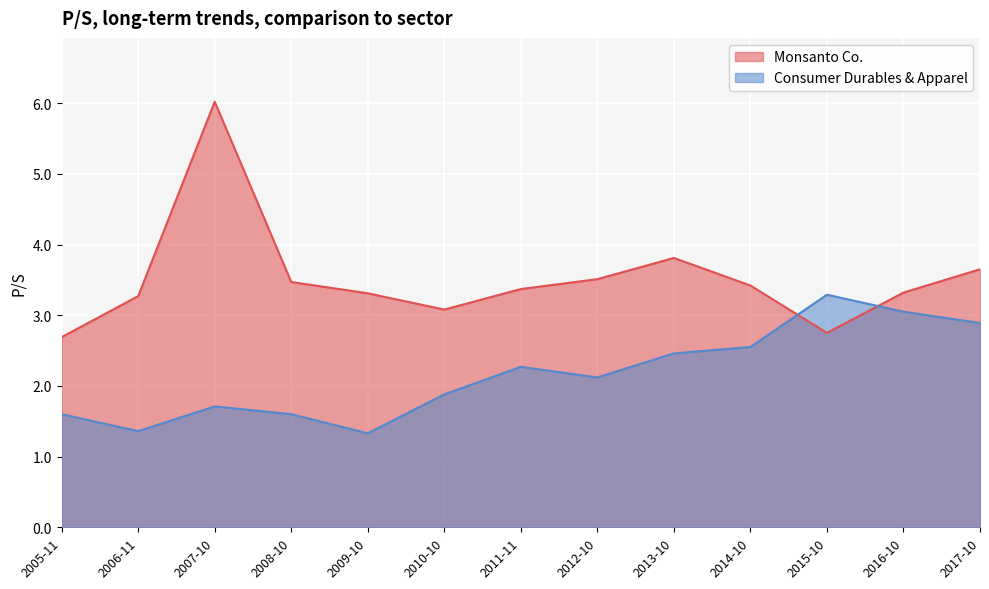

What is the highest value of the Monsanto Co. series?

6.0